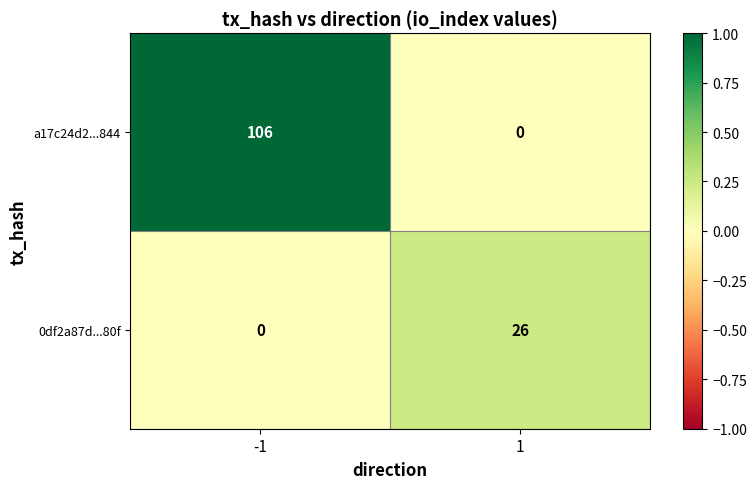

True or false: 0df2a87d...80f has a value of -9 at -1.

False